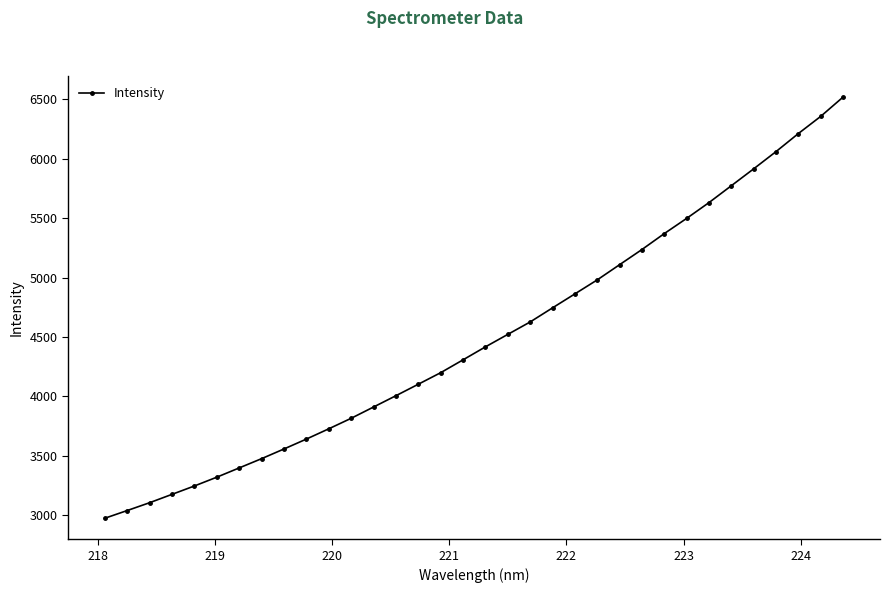

What is the value of the 27th point from the left?

5498.9